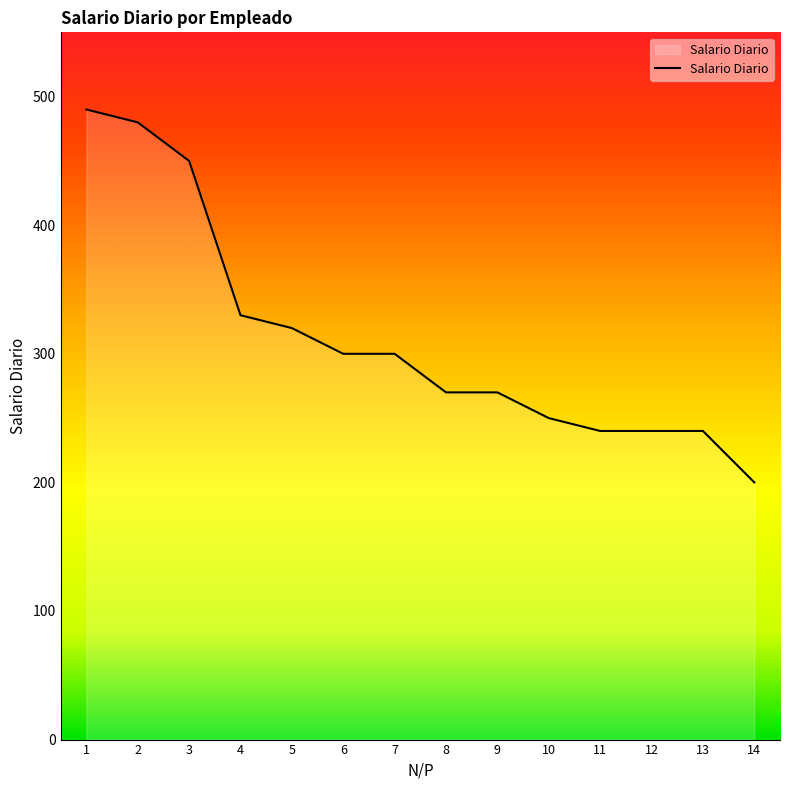

Which has a higher value, 5 or 6?

5